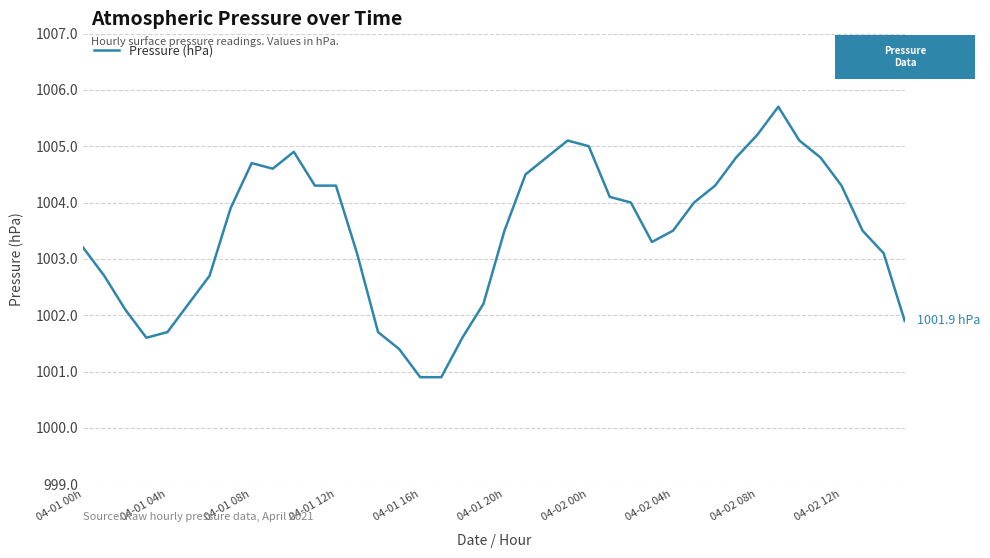

What is the minimum value shown in the chart?

1000.9